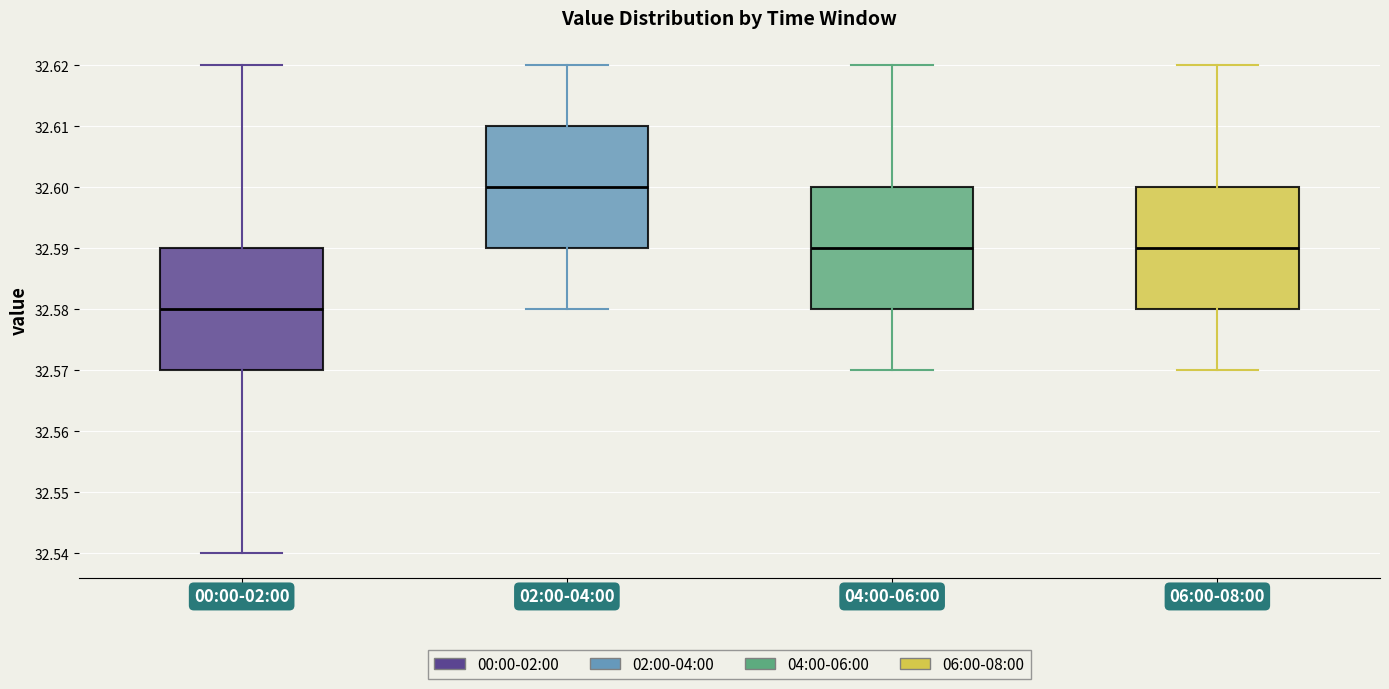

Where is the upper edge of the box for 00:00-02:00 on the y-axis? The values are not printed on the chart, so give them approximately, as read against the axis.

32.59